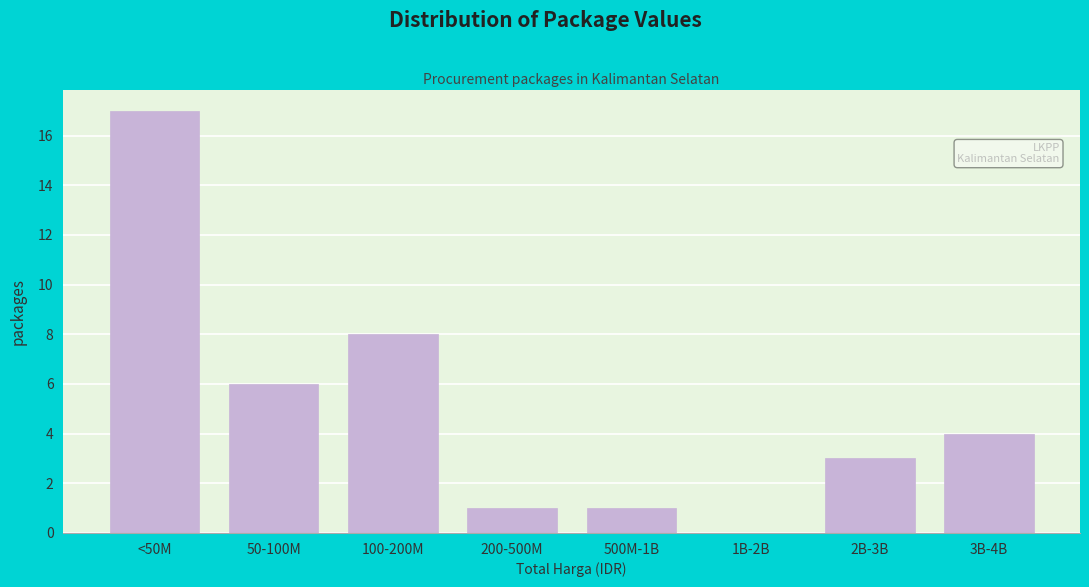

Reading left to right, list all the values displayed in this chart.

<50M=17	50-100M=6	100-200M=8	200-500M=1	500M-1B=1	1B-2B=0	2B-3B=3	3B-4B=4